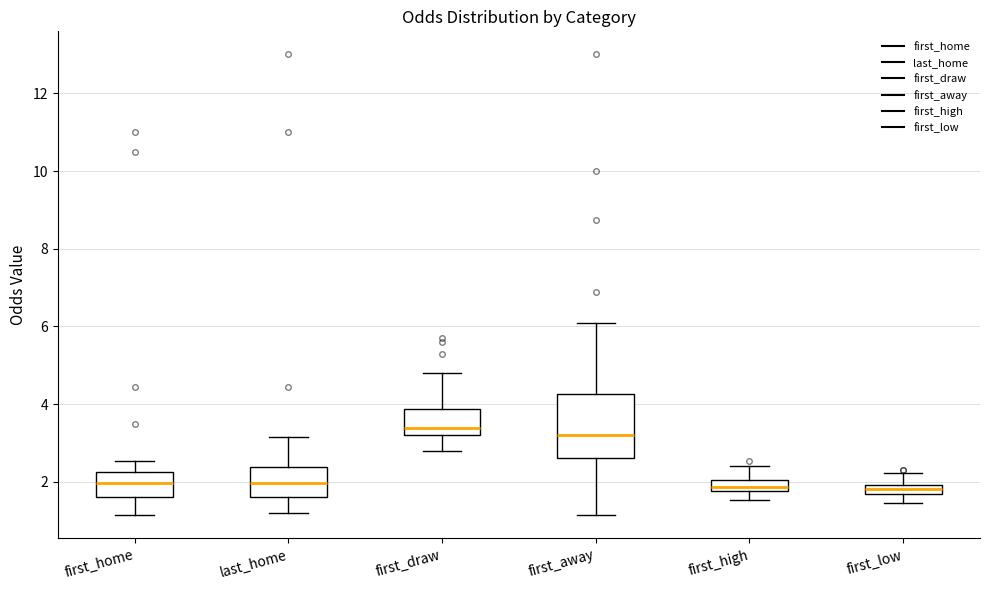

Where is the upper edge of the box for first_home on the y-axis? The values are not printed on the chart, so give them approximately, as read against the axis.

2.2